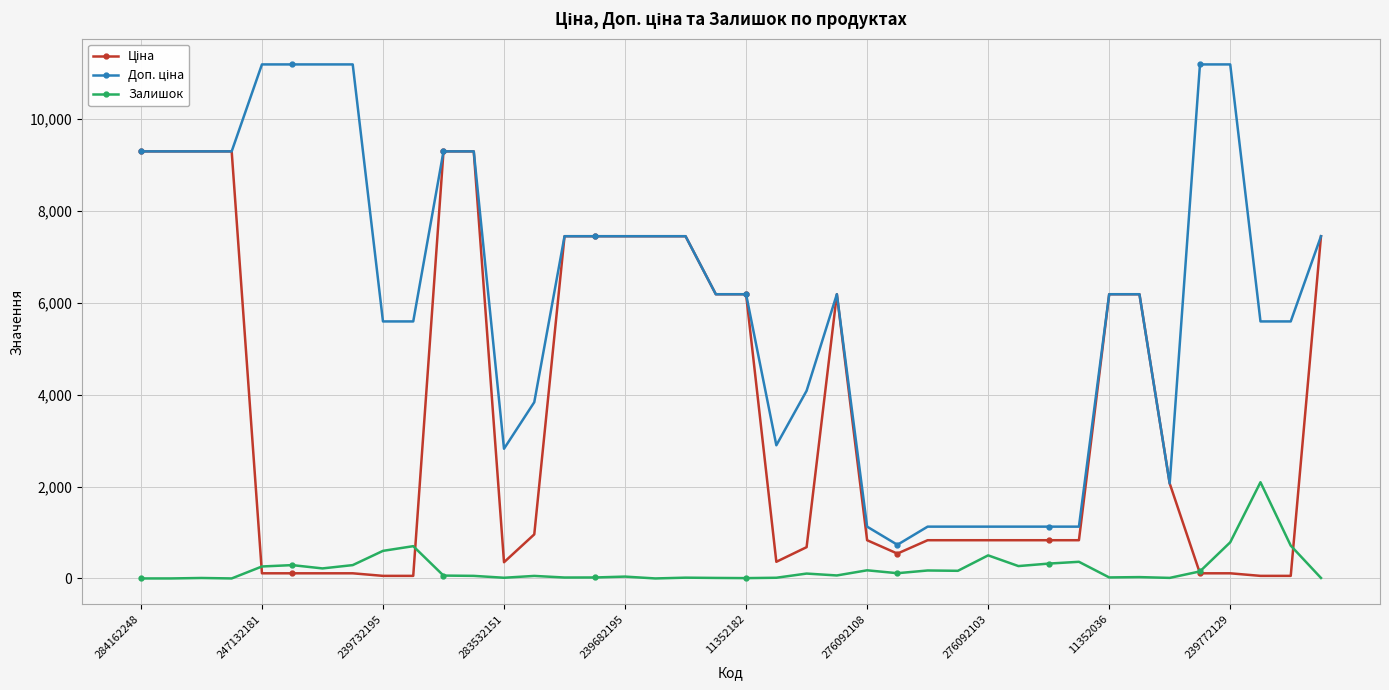

What is the maximum value for Залишок?

2093.0